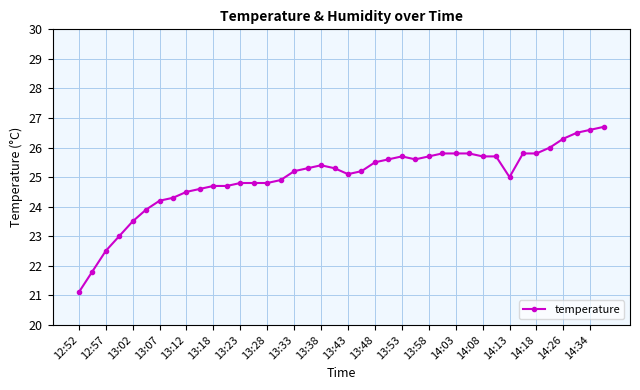

True or false: there are more than 0 points higher than both neighbors.

True